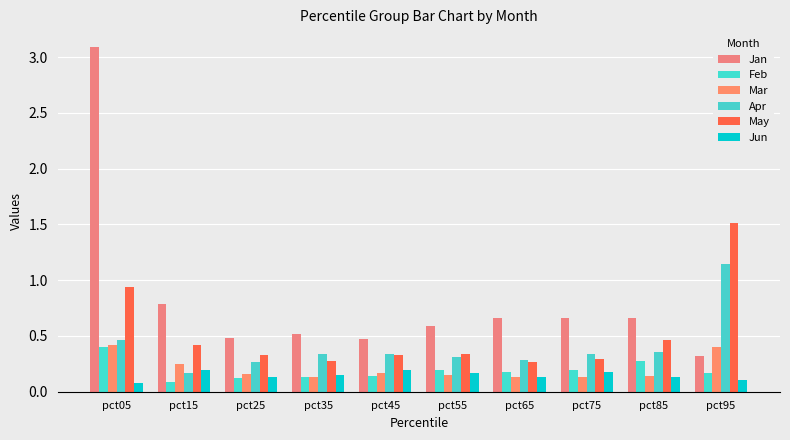

What is the difference between the maximum and minimum values in the Jan series?

2.8